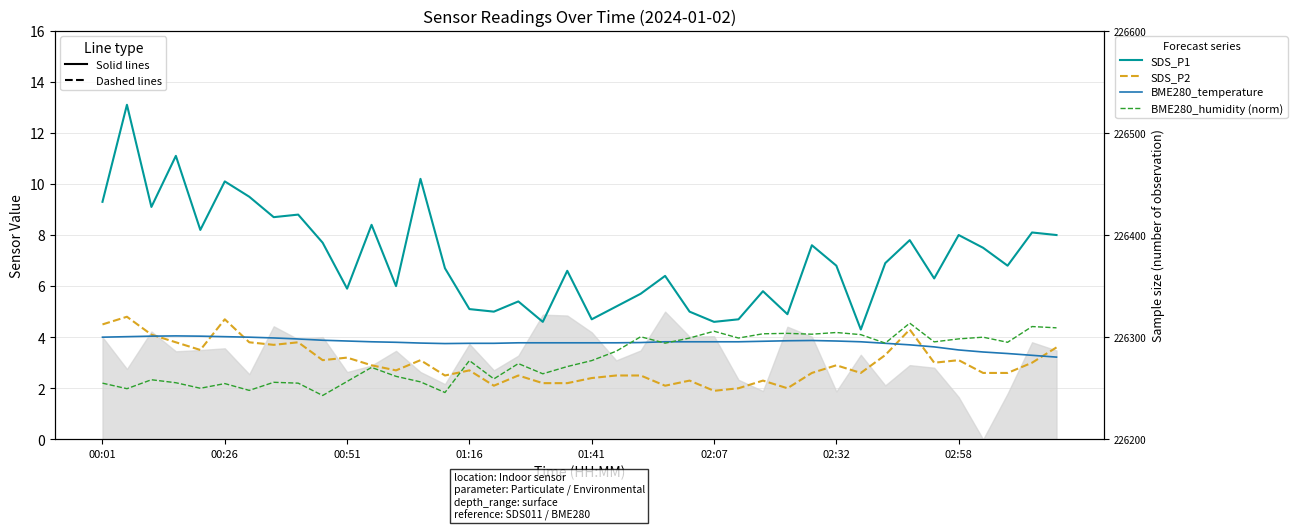

What is the sum of the BME280_humidity (norm) values at 38 and 11?

7.2